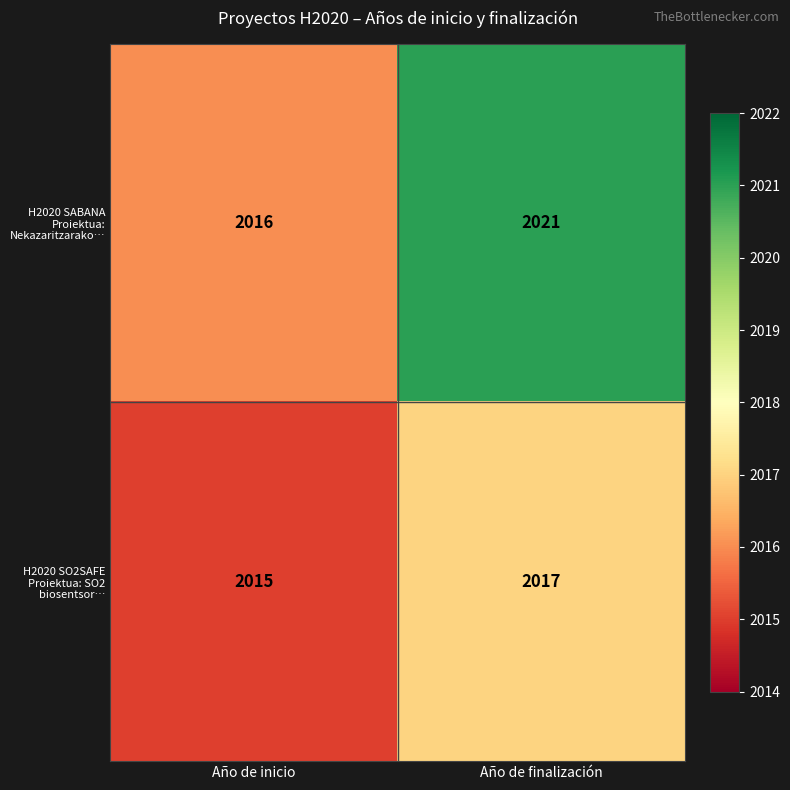

What is the sum of all H2020 SO2SAFE Proiektua: SO2 biosentsor… values?

4032